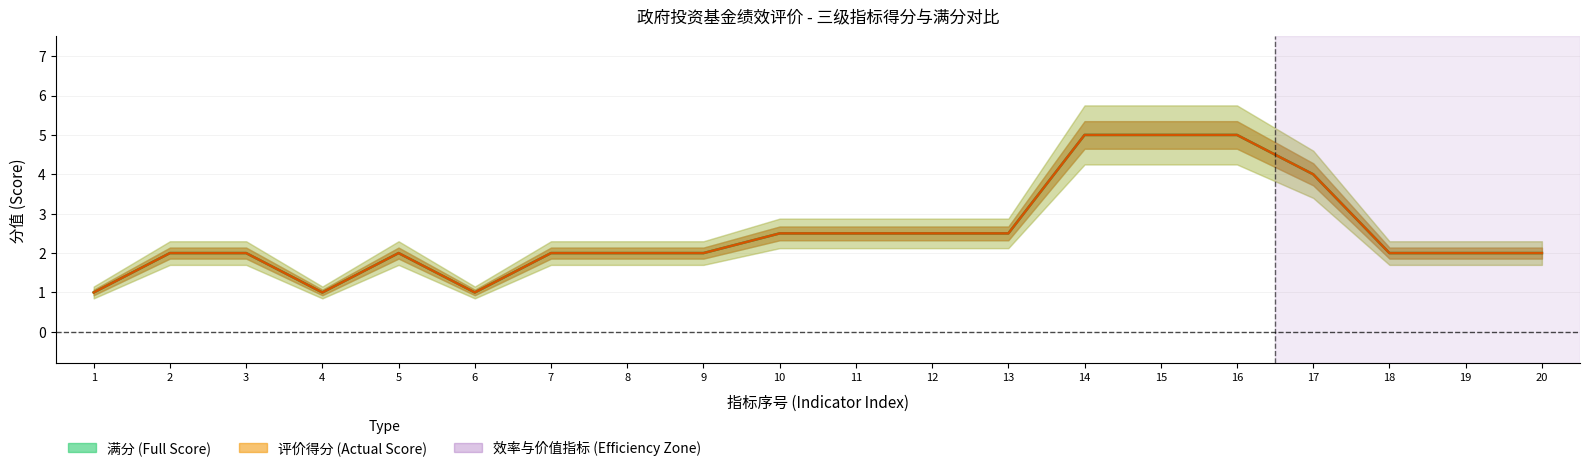

True or false: 评价得分 (Actual Score) and 满分 (Full Score) intersect in this chart.

False